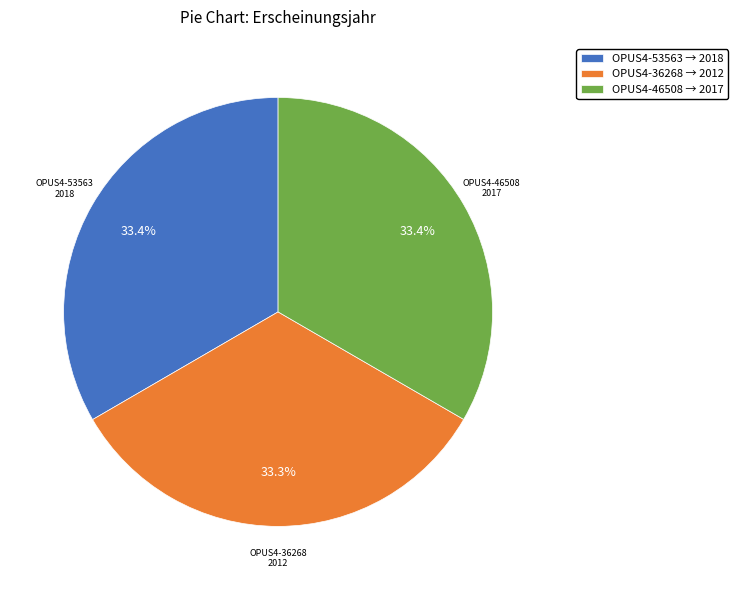

What percentage do OPUS4-53563 → 2018 and OPUS4-46508 → 2017 together represent?

66.7%